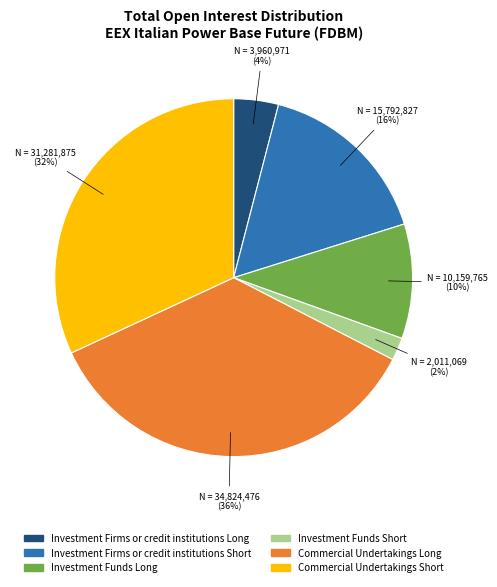

Combined, do Investment Funds Long and Commercial Undertakings Short account for over 50%?

No